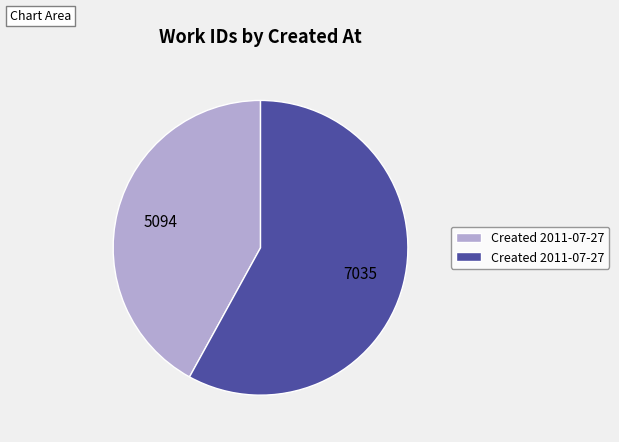

Is there a majority slice in this chart?

Yes